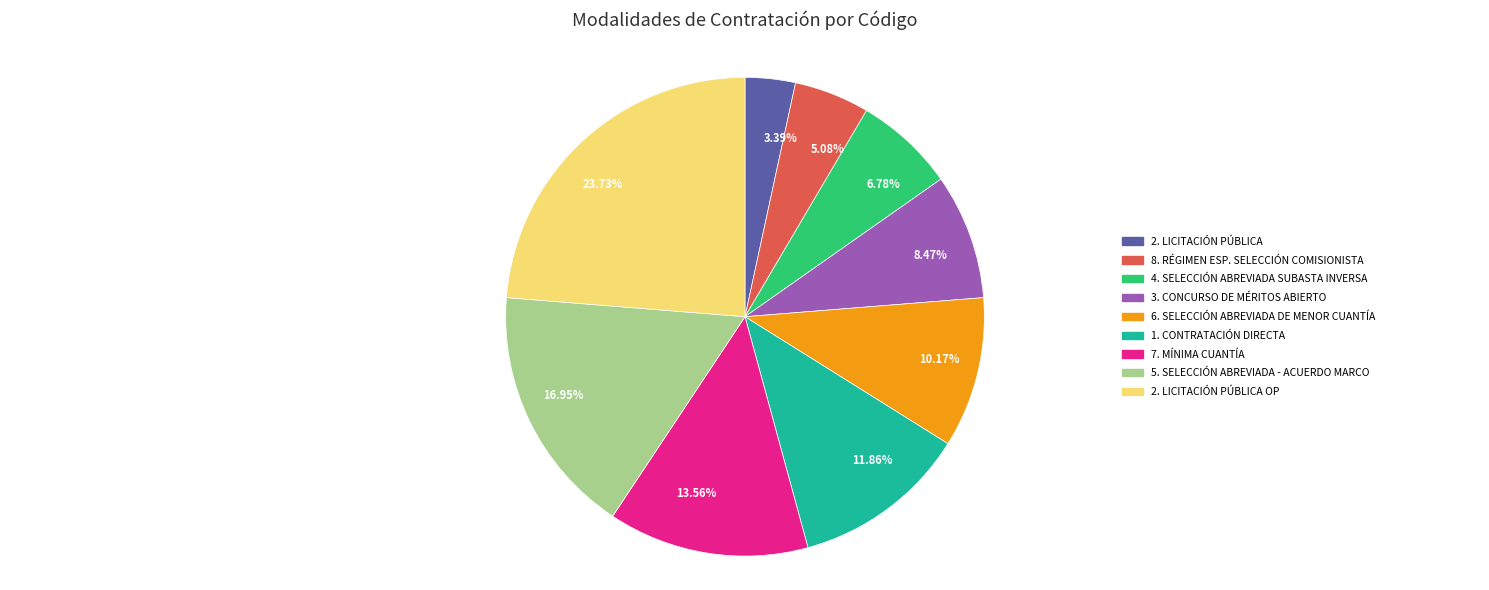

Do 1. CONTRATACIÓN DIRECTA and 3. CONCURSO DE MÉRITOS ABIERTO together represent more than half of the pie?

No